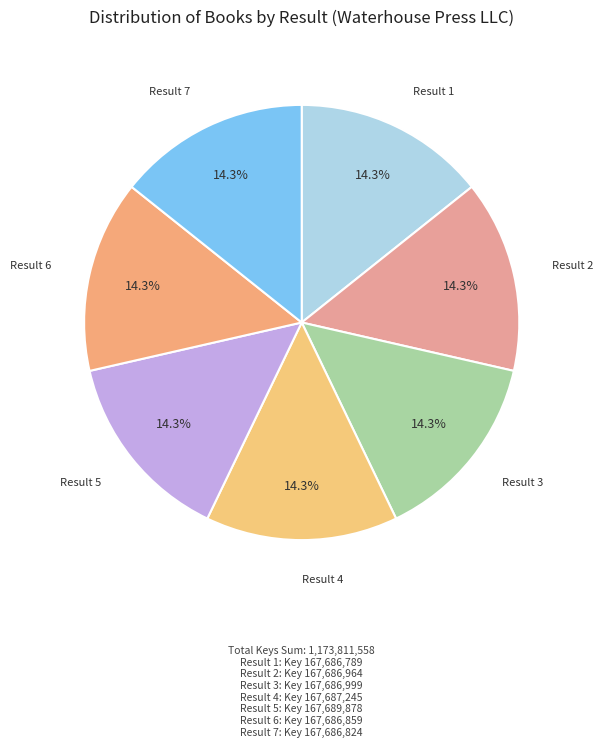

How much of the chart is everything except Result 5?

85.7%